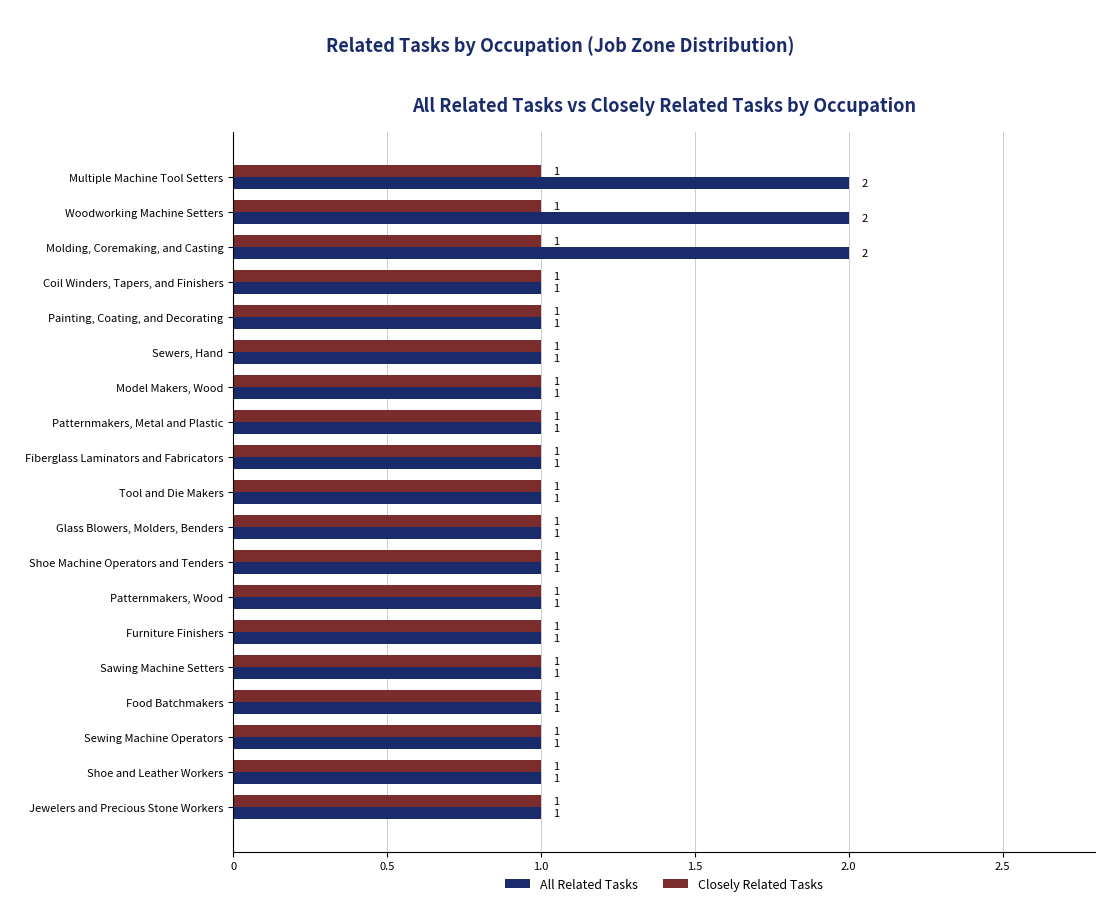

Which series has the largest range (max minus min)?

All Related Tasks